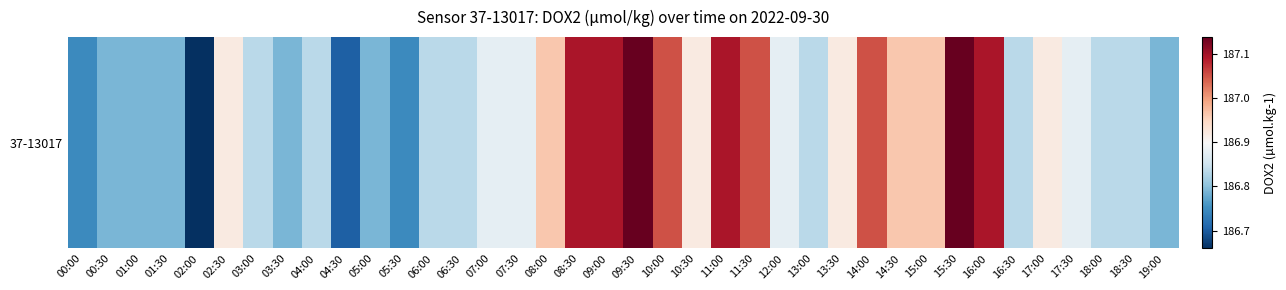

Reading right to left, list all the values displayed in this chart.

186.8	186.8	186.8	186.9	186.9	186.8	187.1	187.1	187.0	187.0	187.1	186.9	186.8	186.9	187.1	187.1	186.9	187.1	187.1	187.1	187.1	187.0	186.9	186.9	186.8	186.8	186.7	186.8	186.7	186.8	186.8	186.8	186.9	186.7	186.8	186.8	186.8	186.7